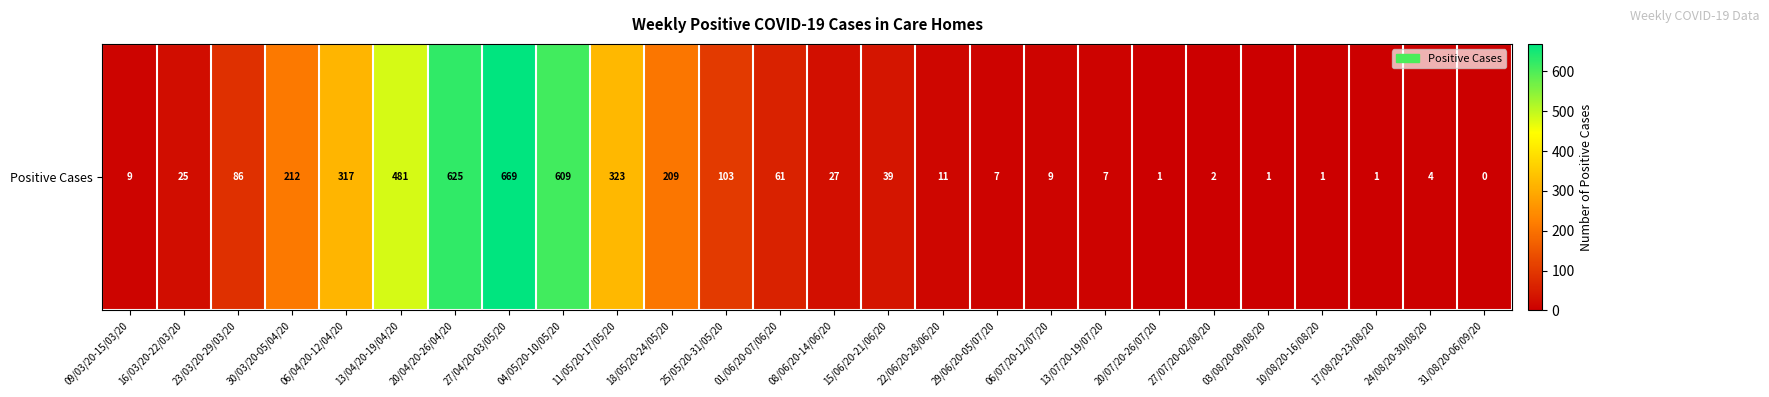

Approximately how many times larger is the value at 16/03/20-22/03/20 compared to 30/03/20-05/04/20?

0.1